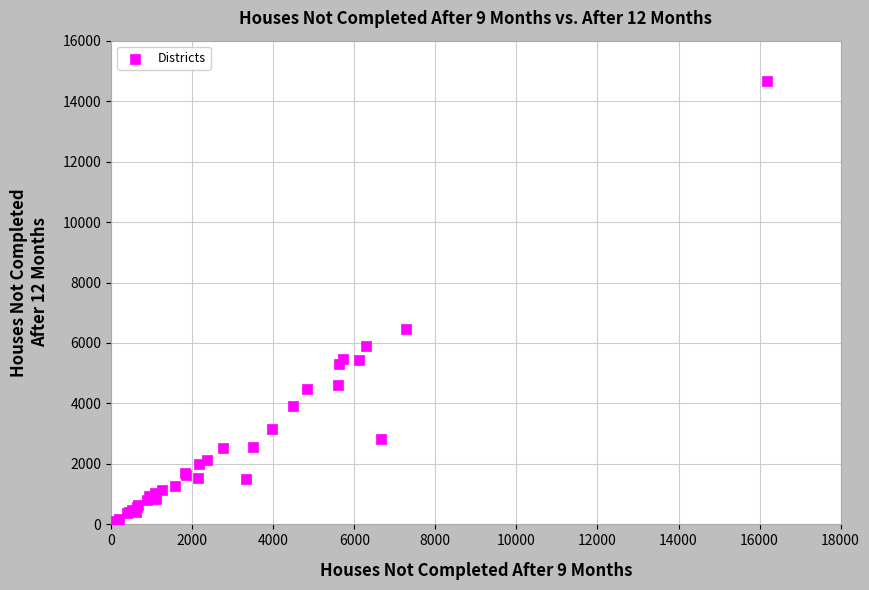

What Y value in the scatter plot is closest to 7380?

6451